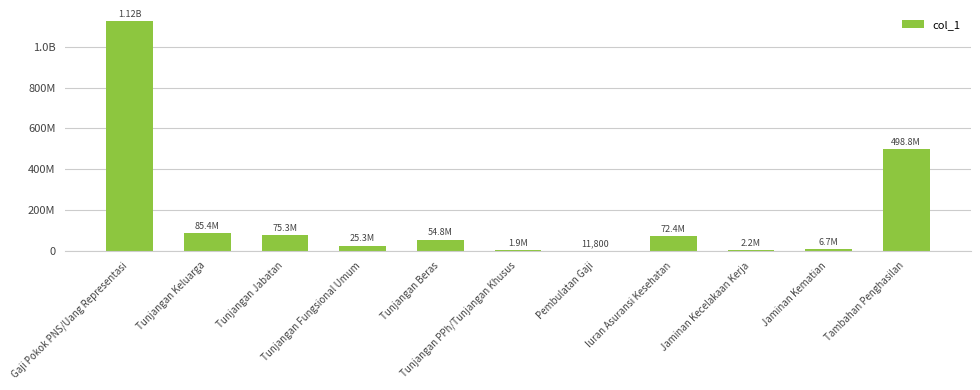

What is the smallest value displayed?

11800